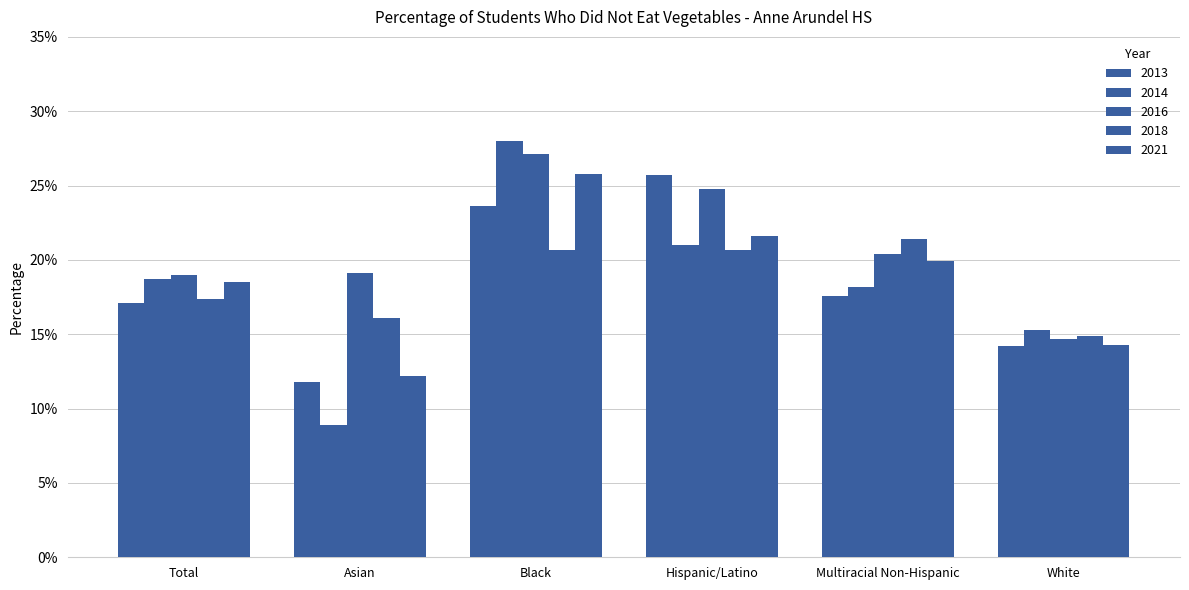

What is the label of the 2nd bar from the left?

Asian